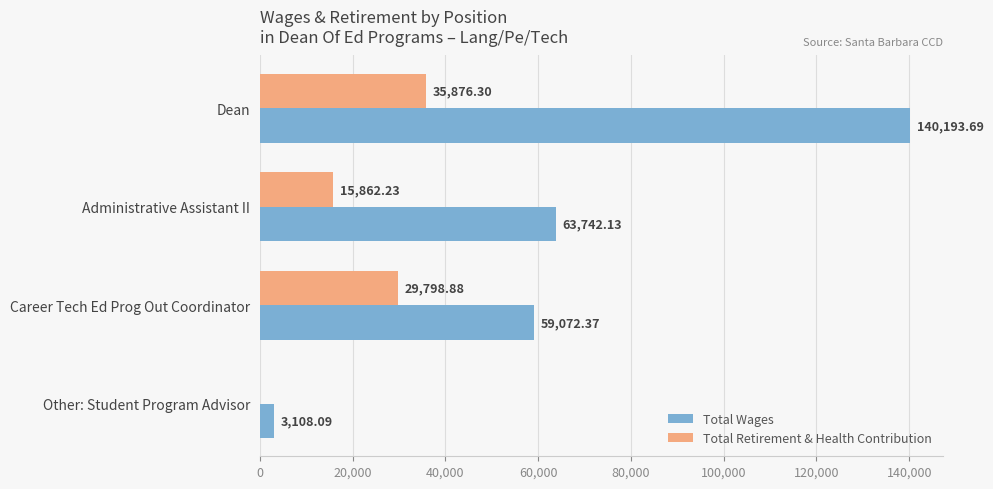

Which series changed the most between Dean and Administrative Assistant II?

Total Wages